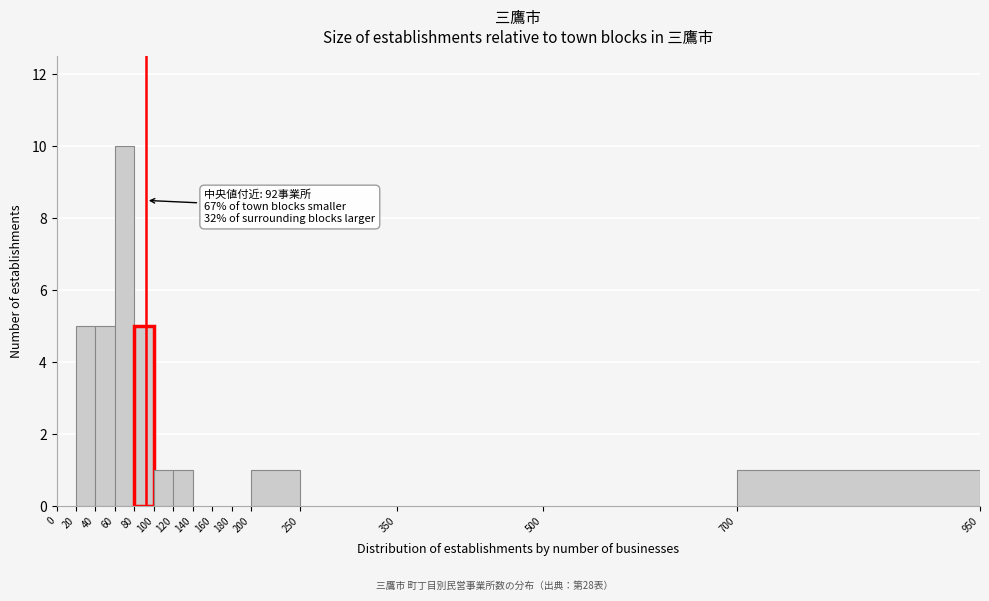

Which range on the x-axis has the tallest bar?

60 to 80